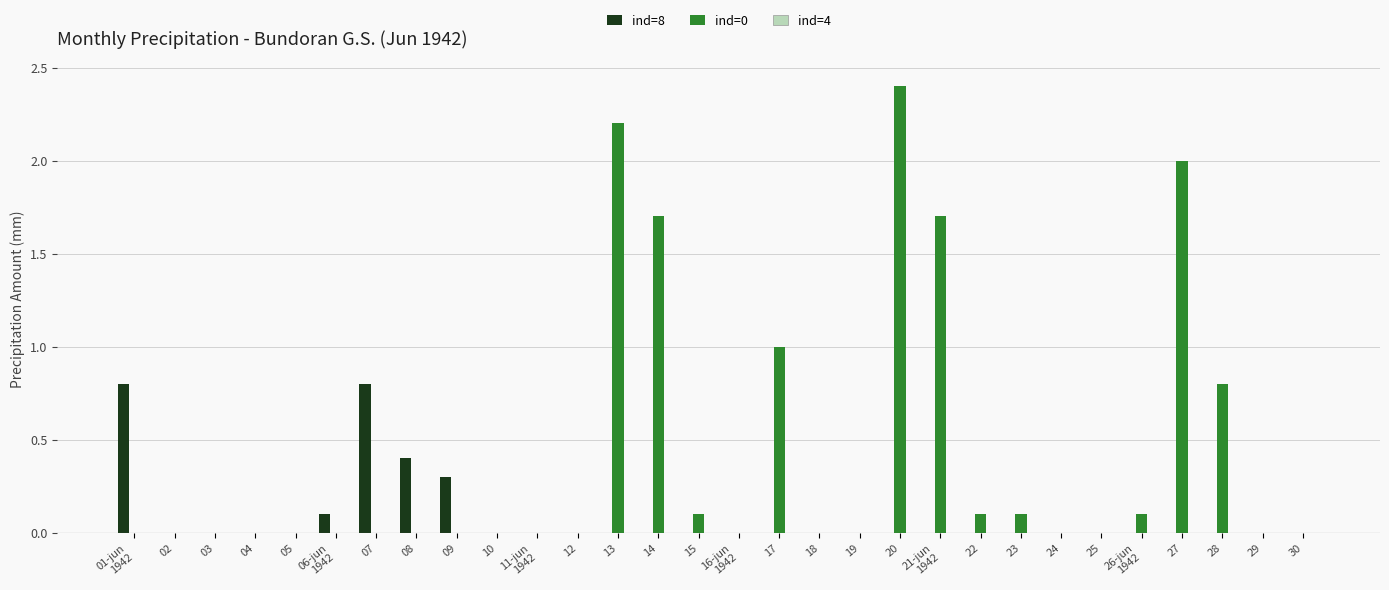

Count the number of data series in this chart.

2